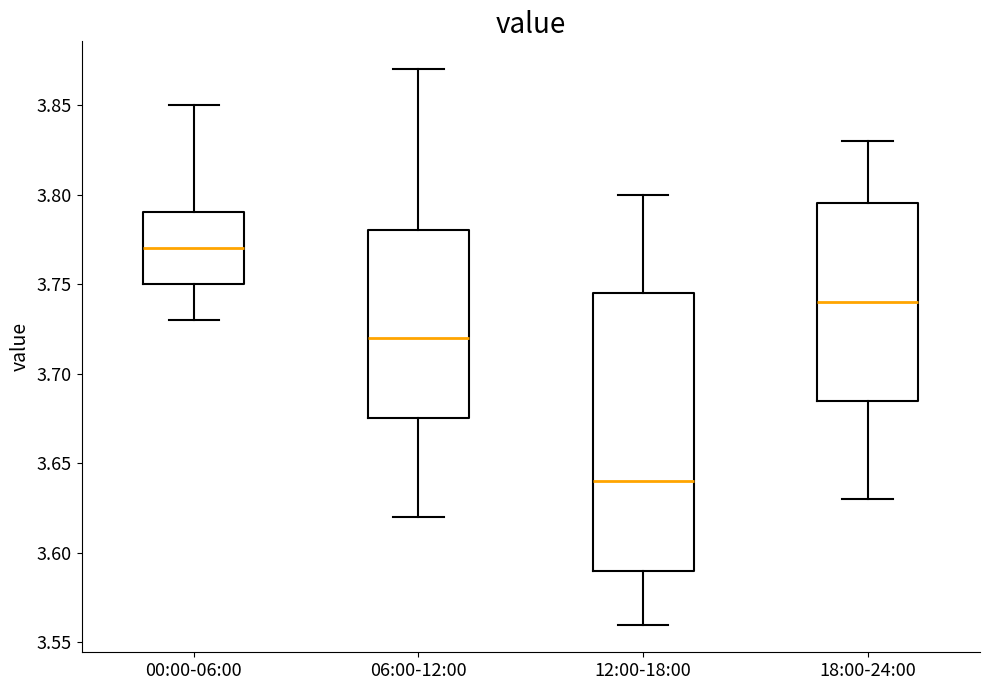

Reading left to right, read every box against the y-axis: the position of its median line, the range the box covers, and the ends of its whiskers. The values are not printed on the chart, so give them approximately, as read against the axis.

00:00-06:00: median 3.770, box 3.750 to 3.790, whiskers 3.730 to 3.850
06:00-12:00: median 3.720, box 3.675 to 3.780, whiskers 3.620 to 3.870
12:00-18:00: median 3.640, box 3.590 to 3.745, whiskers 3.560 to 3.800
18:00-24:00: median 3.740, box 3.685 to 3.795, whiskers 3.630 to 3.830